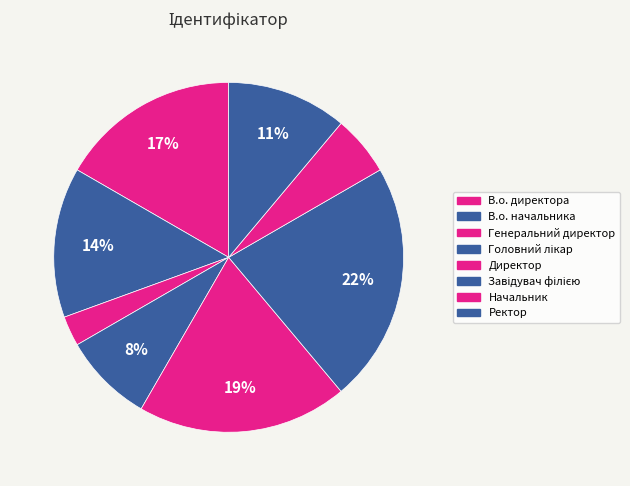

To the nearest percent, what is the average slice percentage?

12%